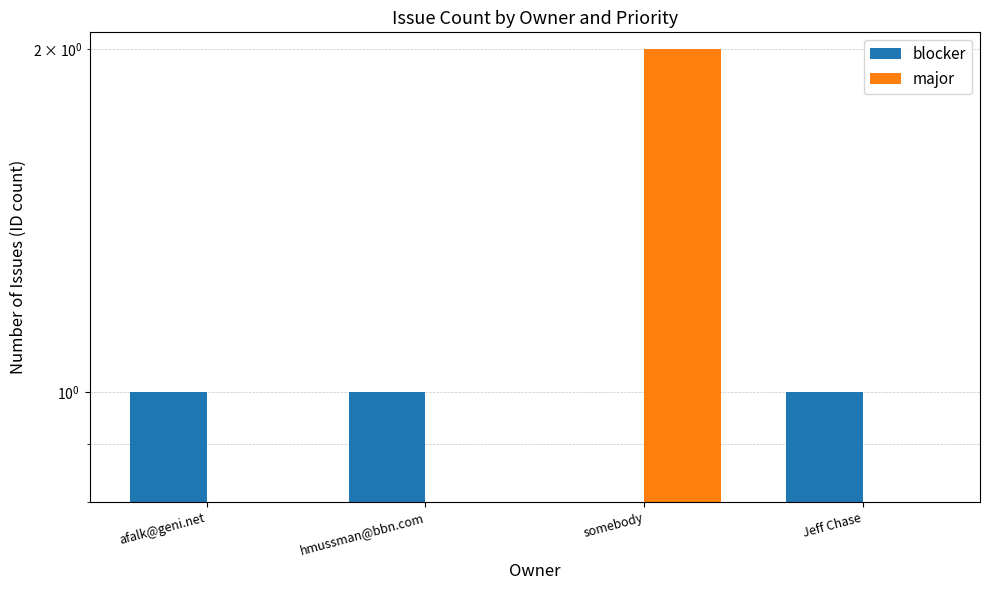

Count the number of data series in this chart.

2